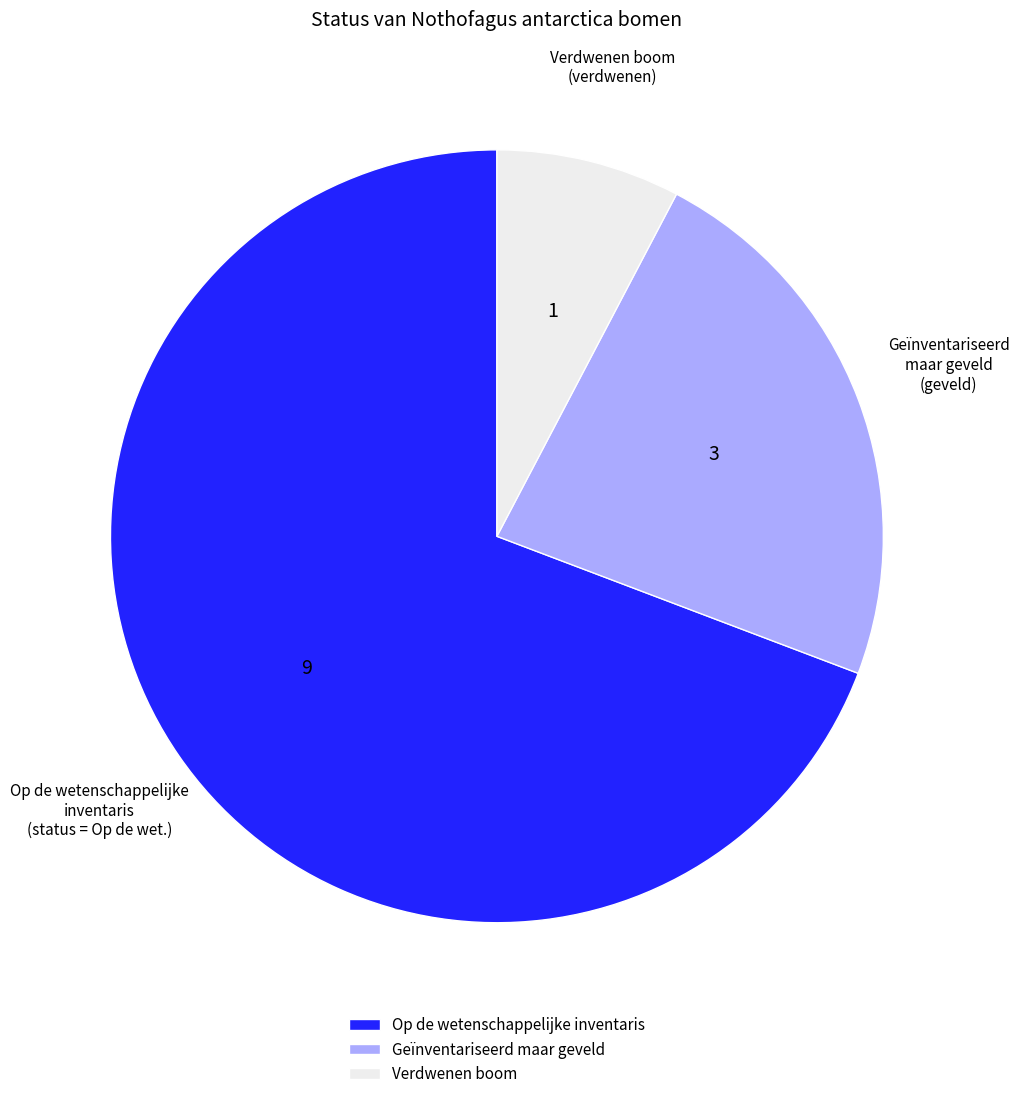

What is the smallest slice in the pie chart?

Verdwenen boom